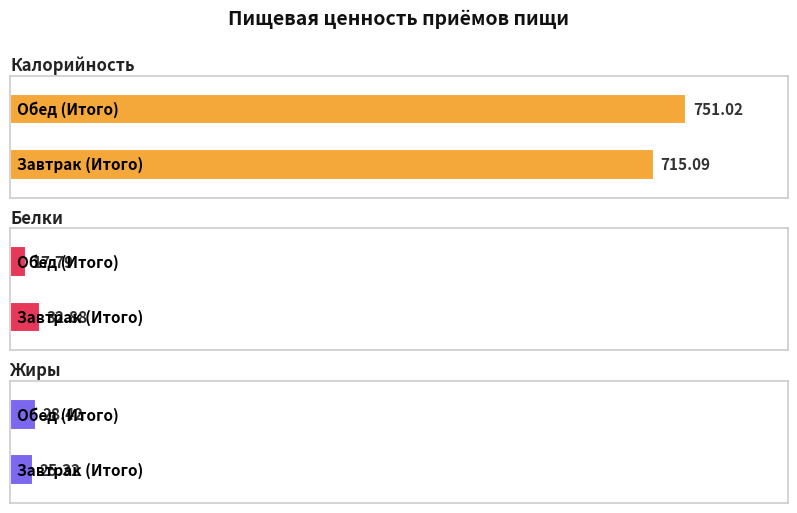

Which has a higher value, Завтрак (Итого) or Обед (Итого)?

Обед (Итого)